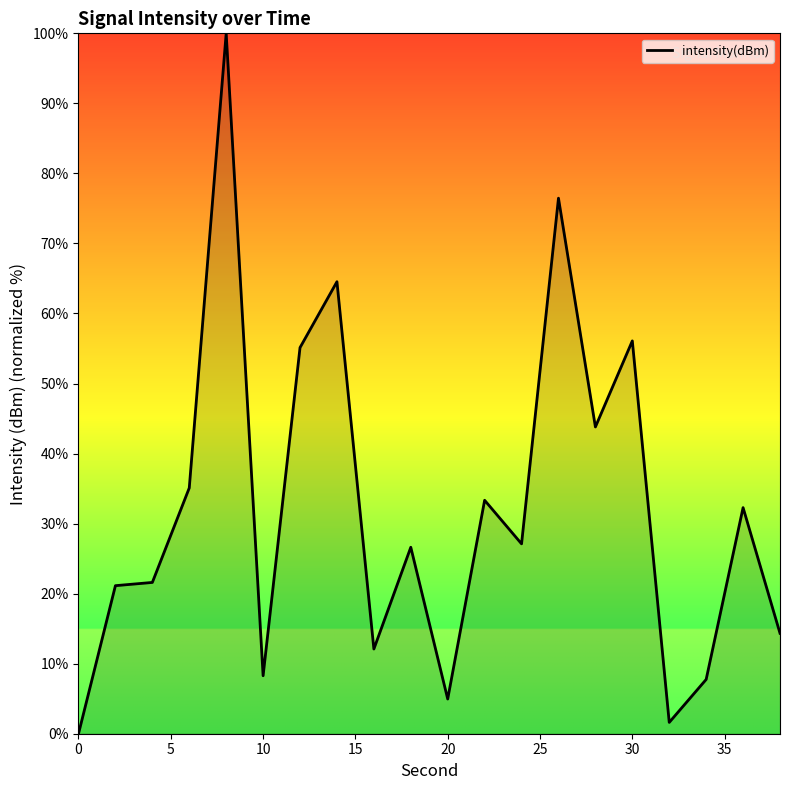

Does the chart have visible grid lines?

No